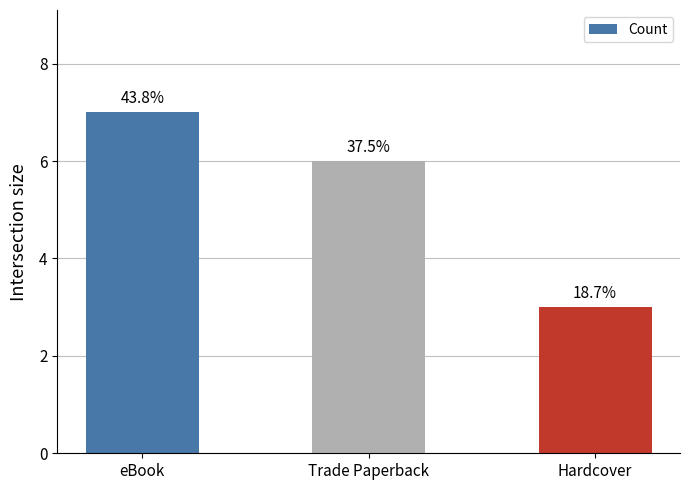

List the labels in order of value, smallest first.

Hardcover, Trade Paperback, eBook